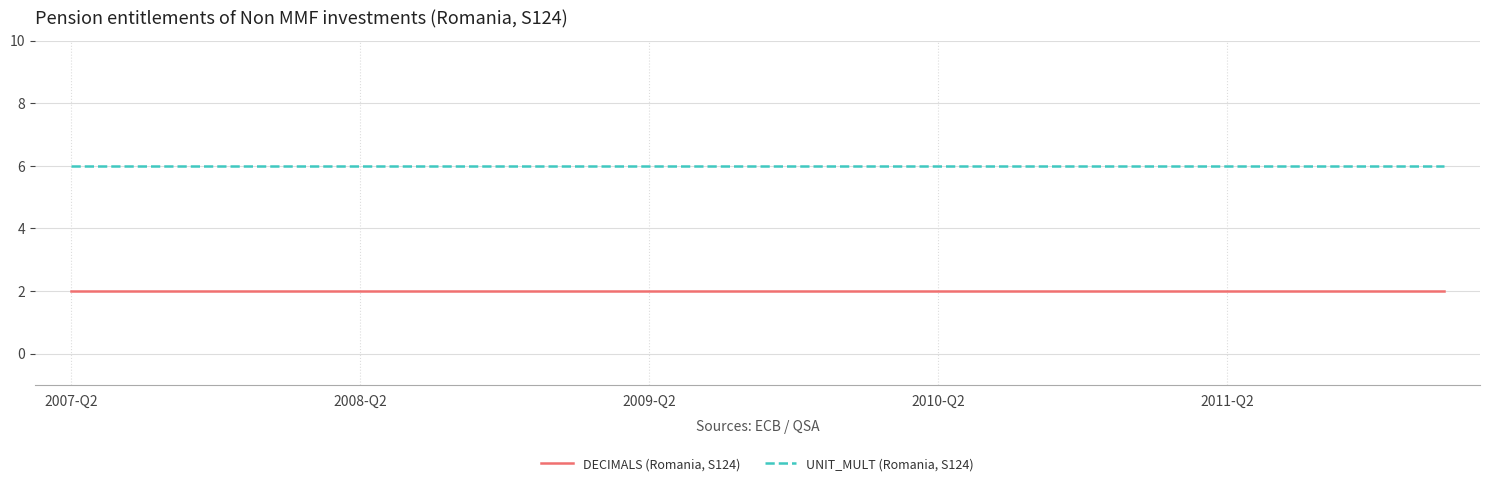

Which series has the largest total across all categories?

UNIT_MULT (Romania, S124)